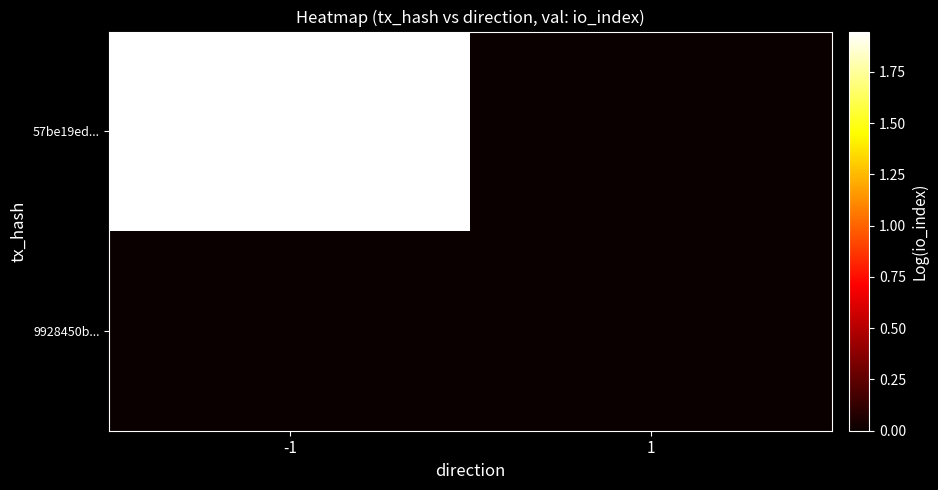

Which series has the largest total across all categories?

57be19ed...